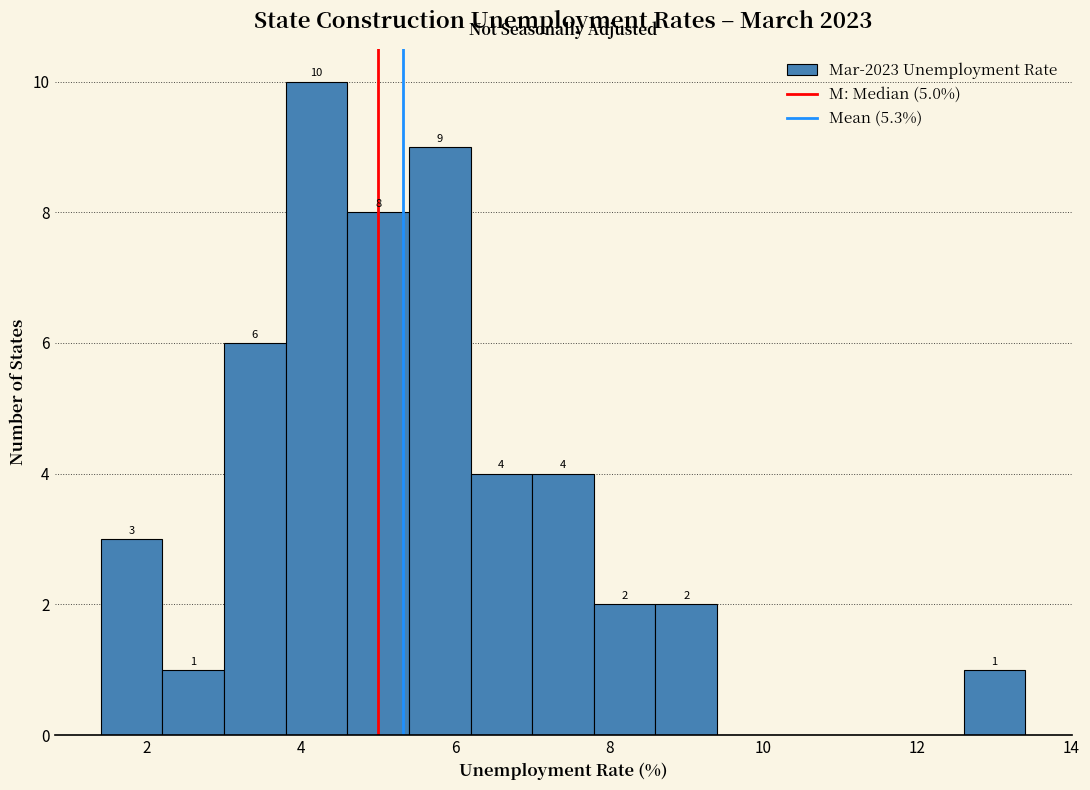

Which range on the x-axis has the tallest bar?

3.8 to 4.6